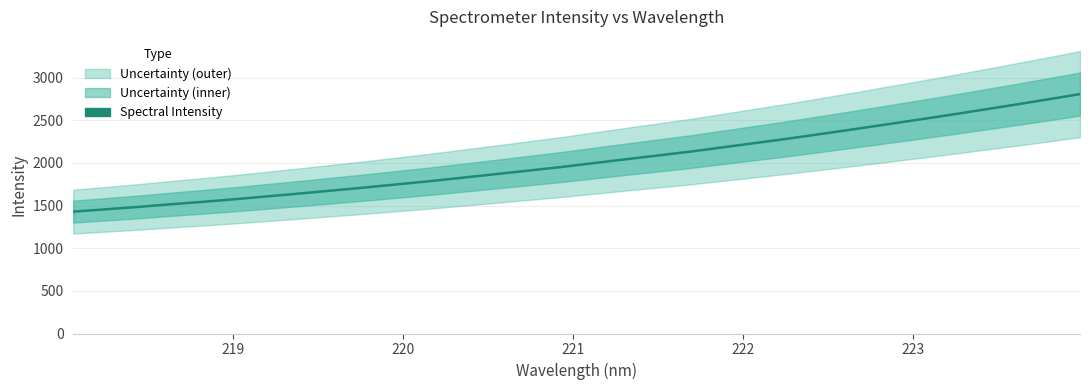

Reading left to right, list all the values displayed in this chart.

1428.6	1455.8	1483.7	1514.8	1543.8	1574.8	1608.5	1642.0	1677.1	1712.1	1749.4	1786.5	1827.1	1867.8	1909.0	1950.6	1996.4	2042.3	2086.8	2132.1	2182.5	2233.0	2283.9	2337.8	2392.3	2448.9	2505.3	2562.4	2622.3	2681.9	2743.5	2805.9